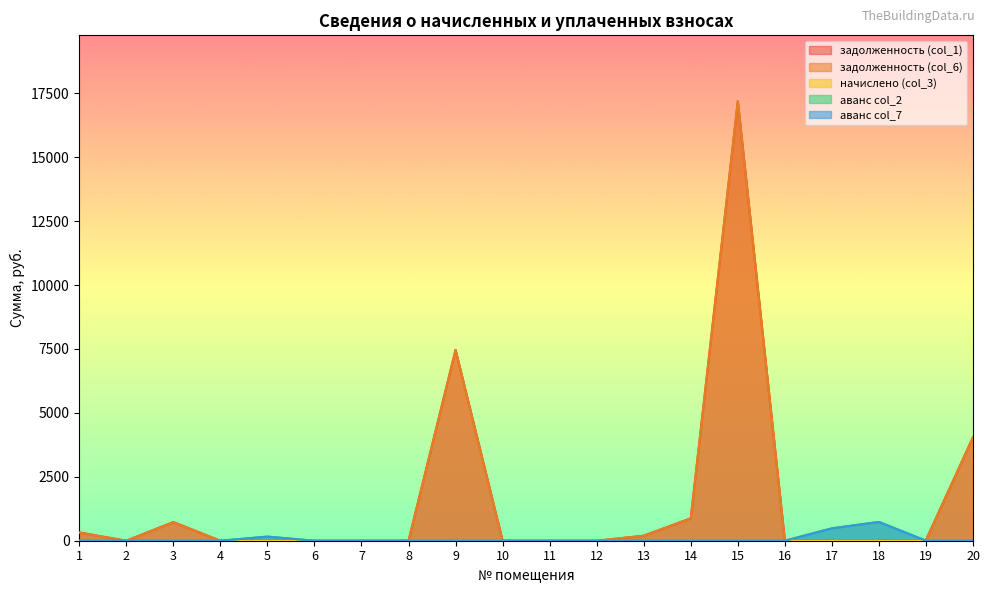

At which label is аванс col_2 closest to 367?

17